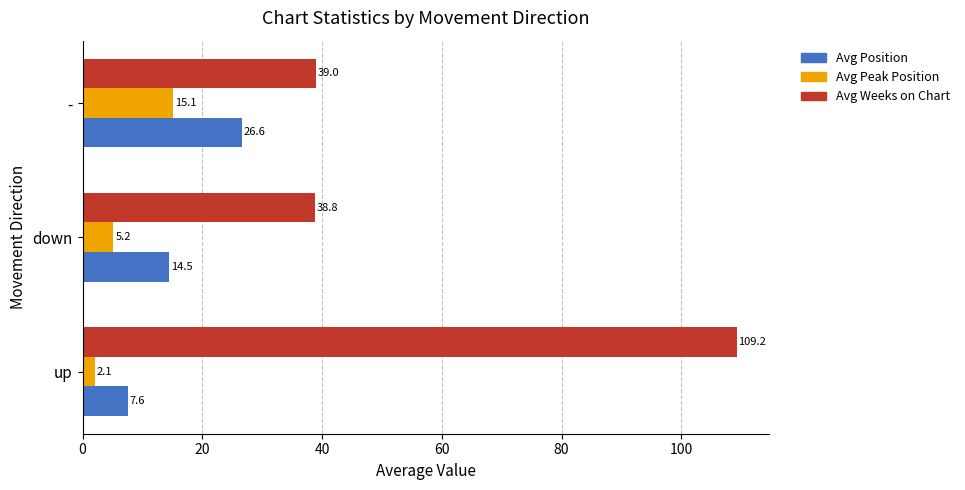

List the series in order of their overall mean, highest first.

Avg Weeks on Chart, Avg Position, Avg Peak Position